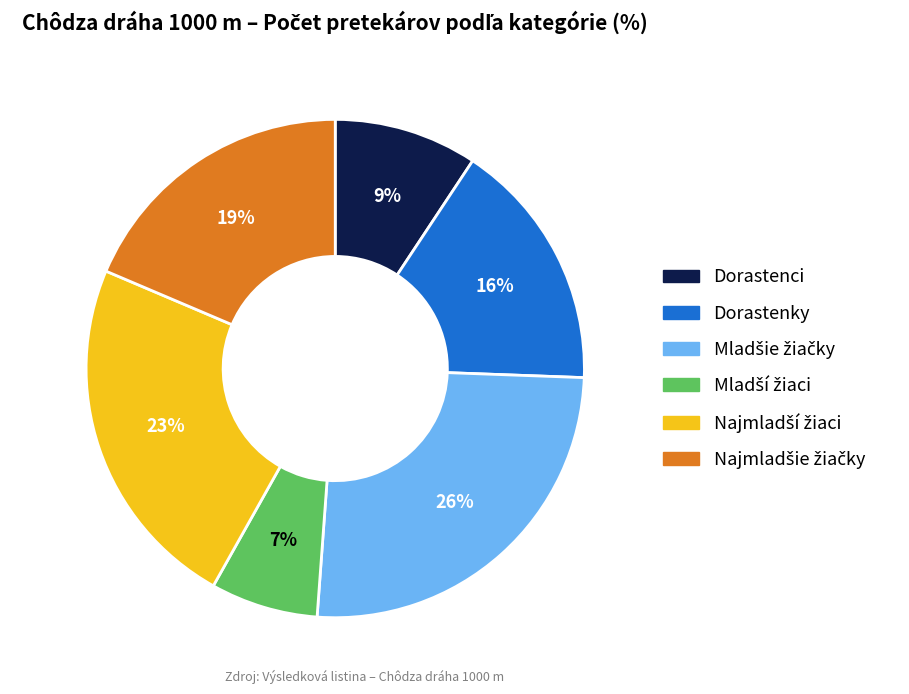

To the nearest percent, what portion does Dorastenci represent?

9%